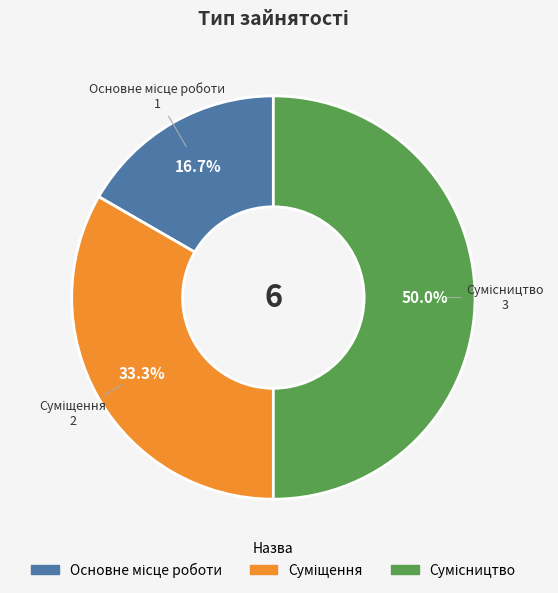

To the nearest percent, what percentage of the pie is Сумісництво?

50%